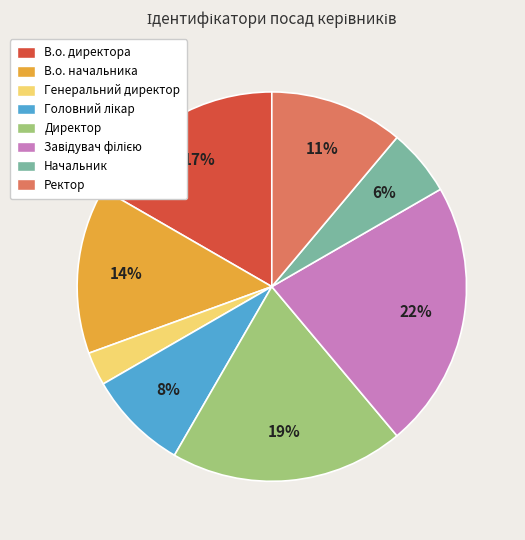

How many segments does this pie chart have?

8